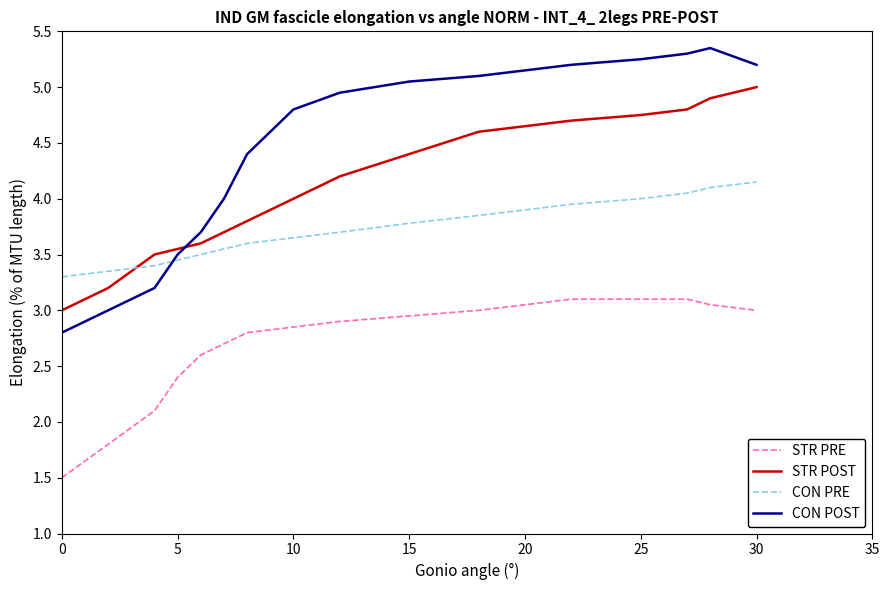

What is the sum of all STR PRE values?

46.0